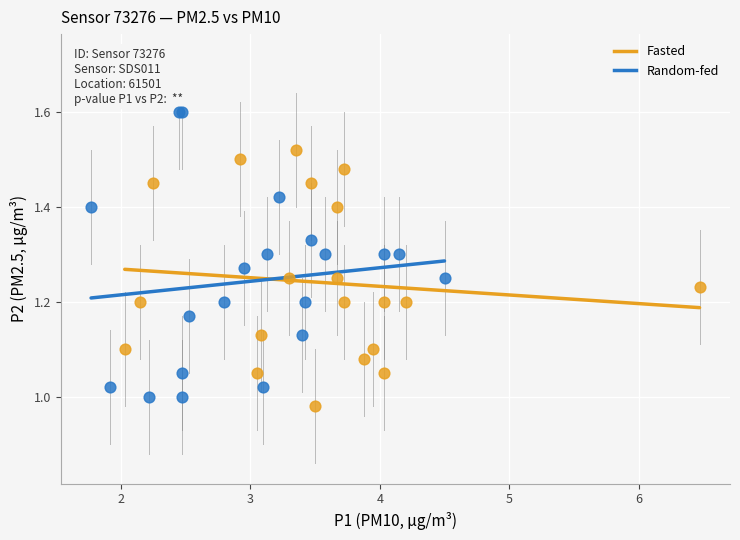

Which series contains the highest Y value?

Random-fed